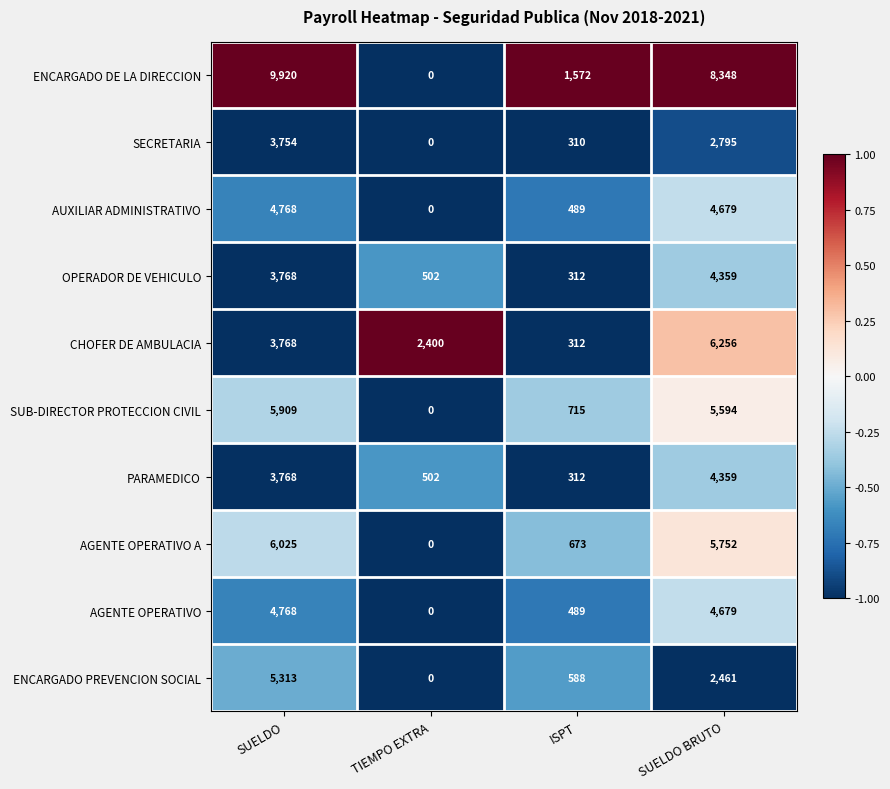

What is the difference between the maximum and minimum values in the AUXILIAR ADMINISTRATIVO series?

4768